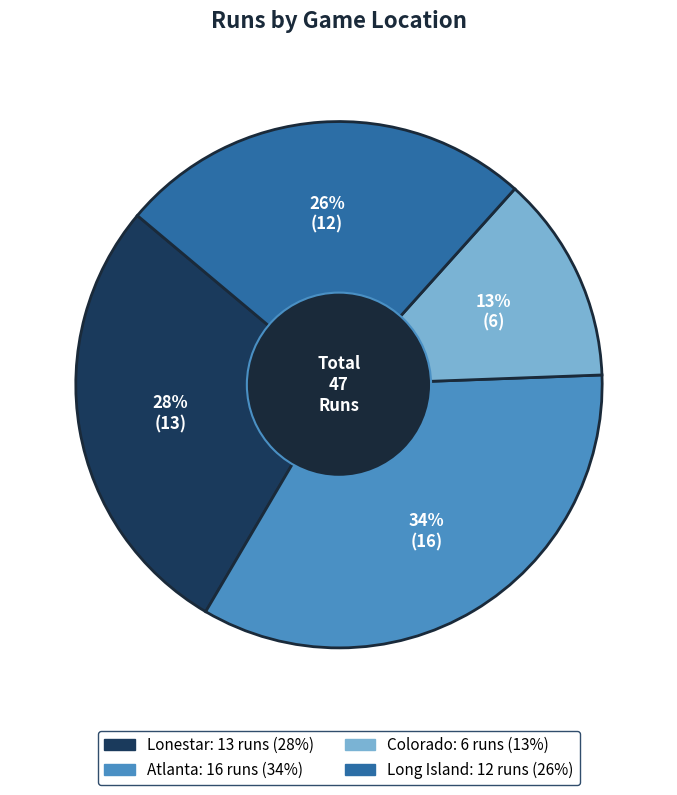

To the nearest percent, what is the average slice percentage?

25%